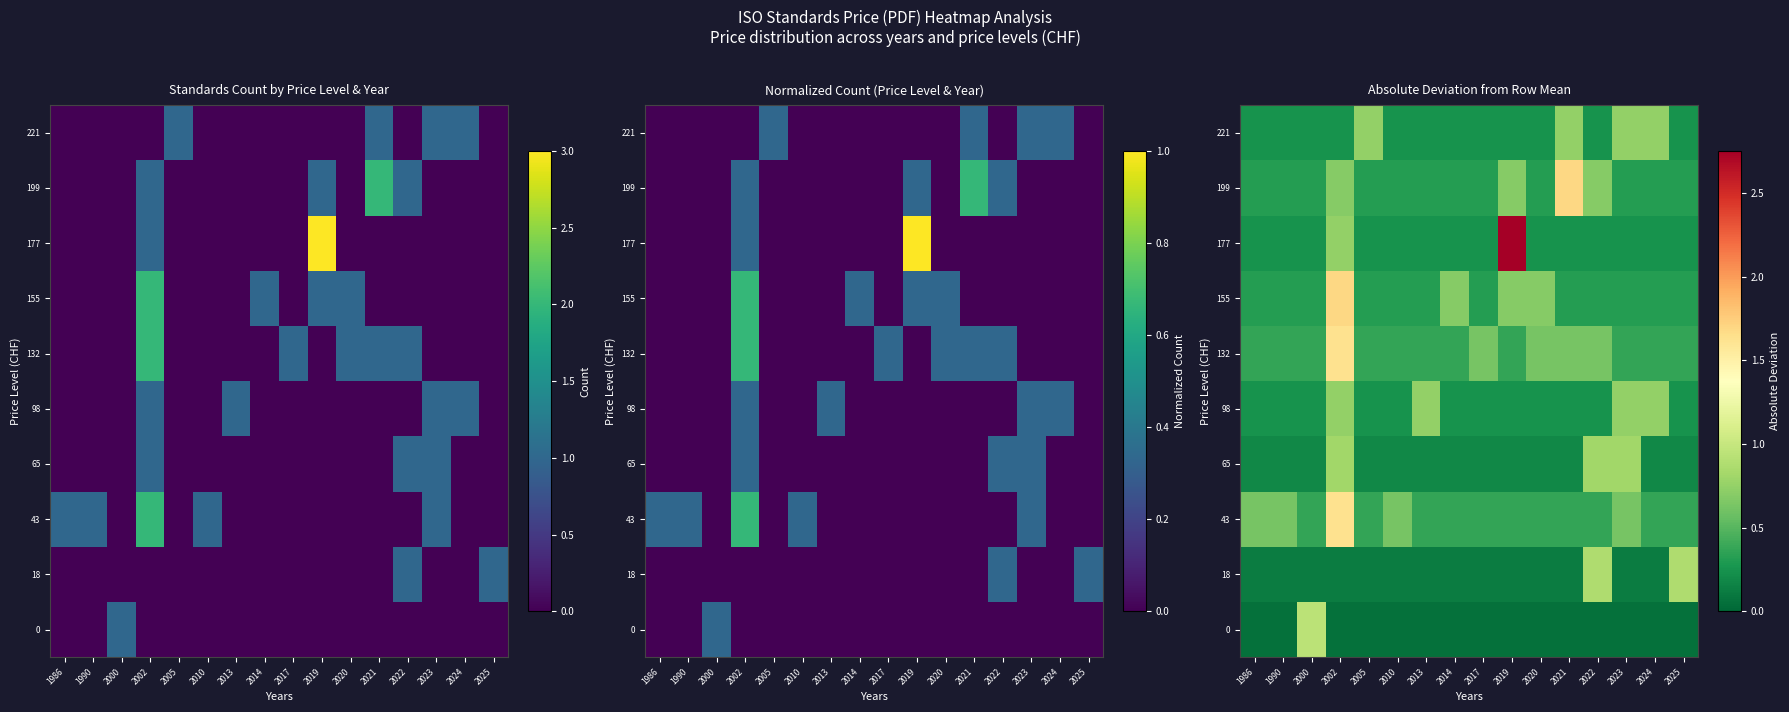

What is the smallest value displayed?

0.1